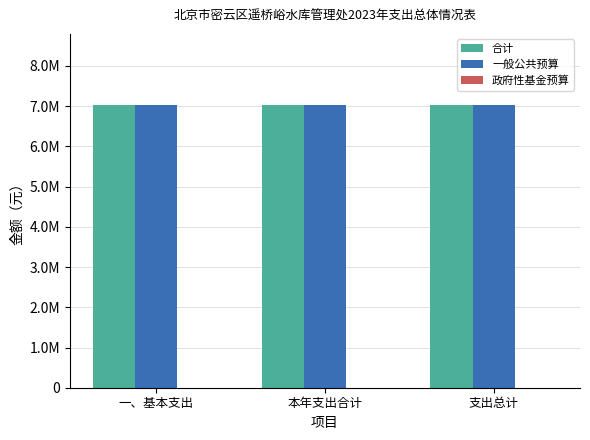

At 支出总计, list the series in order from smallest to largest.

政府性基金预算, 合计, 一般公共预算